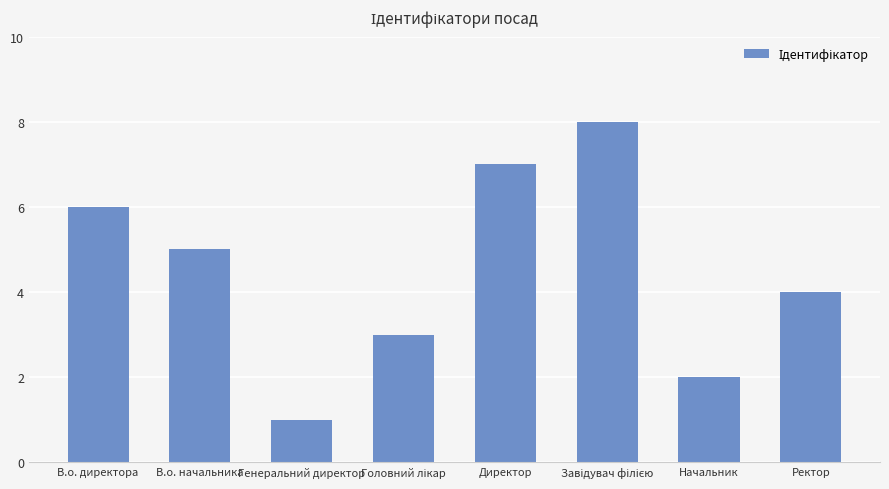

What is the greatest value displayed?

8